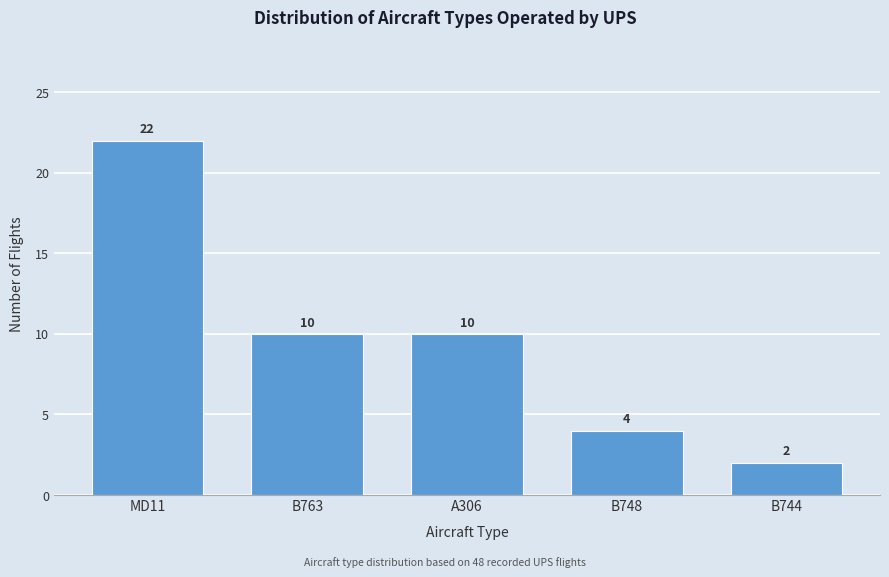

Reading left to right, what are all the values shown in this chart?

MD11=22	B763=10	A306=10	B748=4	B744=2